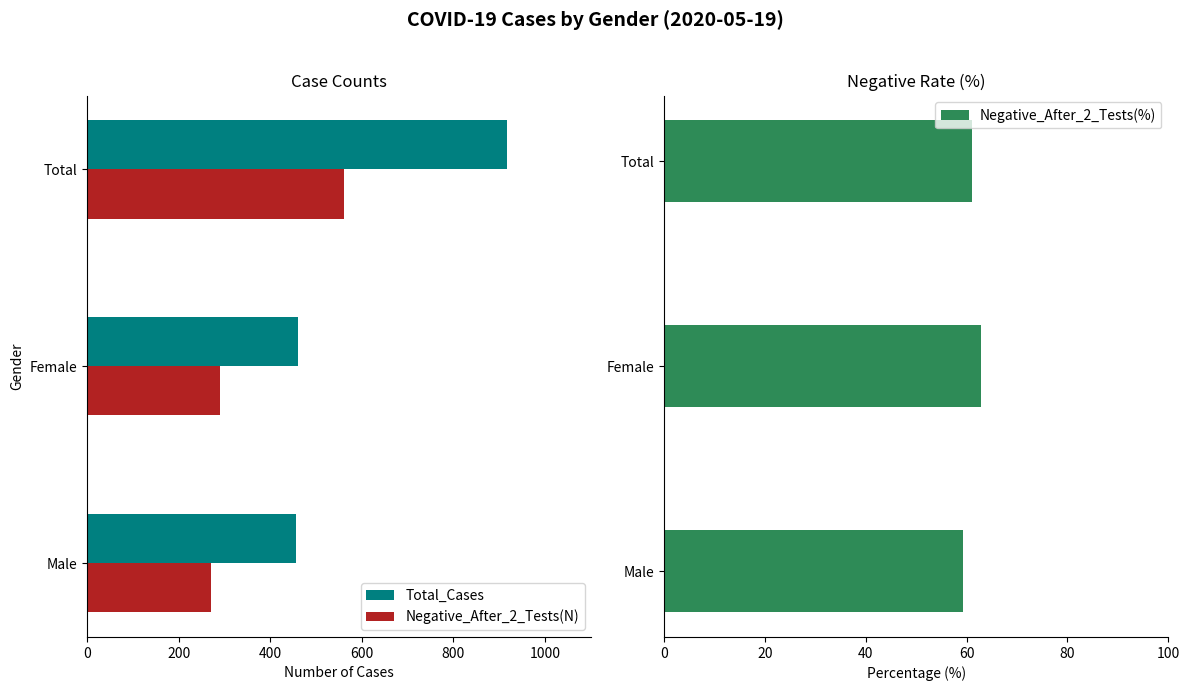

Reading left to right, transcribe all the data shown in this chart.

Total_Cases: 457.0	461.0	918.0
Negative_After_2_Tests(N): 271.0	290.0	561.0
Negative_After_2_Tests(%): 59.3	62.9	61.1